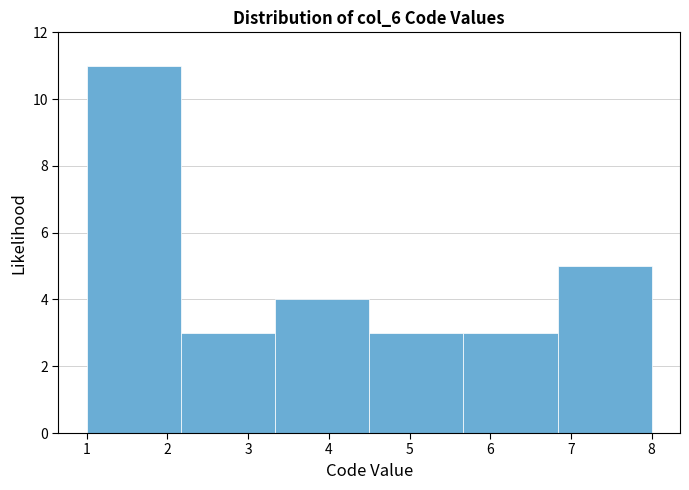

Reading left to right, list every bar in this chart as the range it spans on the x-axis followed by its height. Neither the bar edges nor the heights are printed on the chart, so give them approximately, as read against the axes.

1.0 to 2.2: 11
2.2 to 3.3: 3
3.3 to 4.5: 4
4.5 to 5.7: 3
5.7 to 6.8: 3
6.8 to 8.0: 5